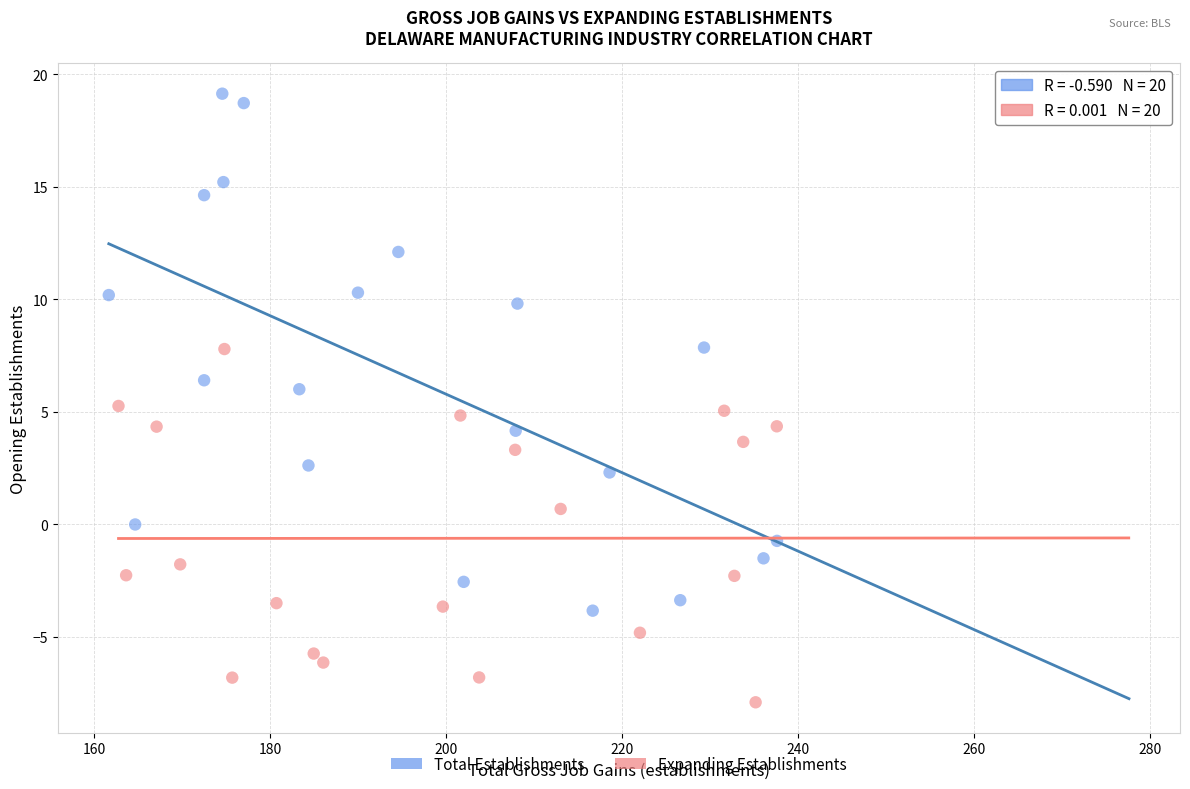

Which series has the largest Y range (max minus min)?

Total Establishments